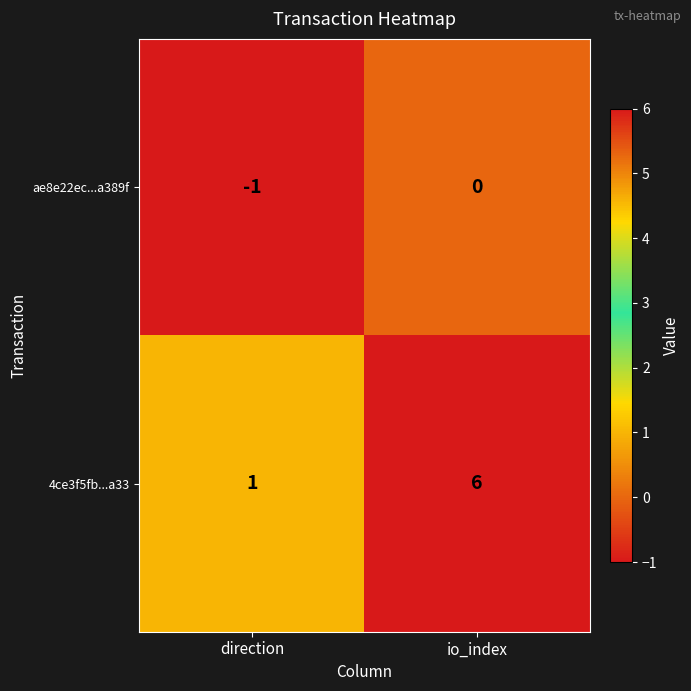

Which series has the largest total across all categories?

4ce3f5fb...a33